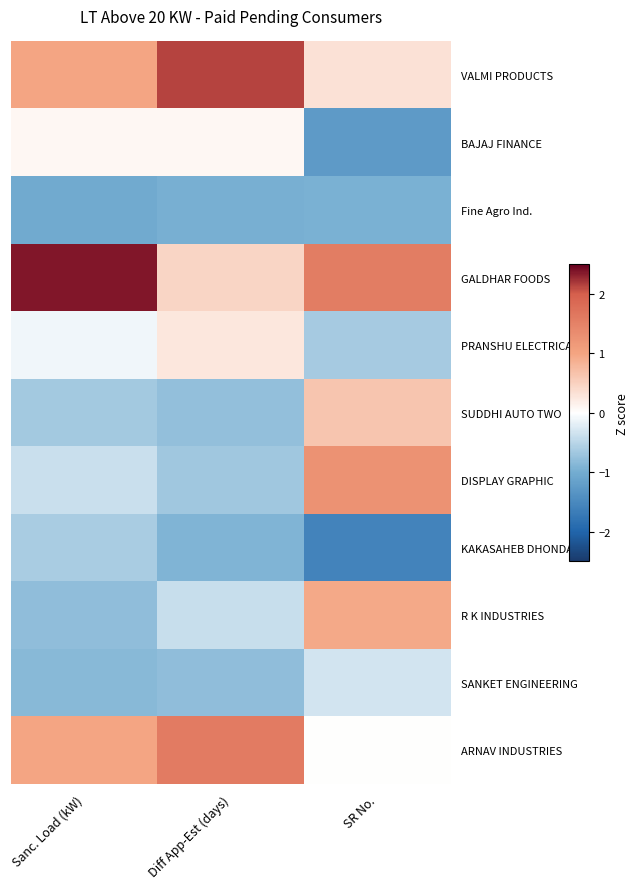

Reading right to left, extract all data points from this chart.

VALMI PRODUCTS: SR No.=0.3	Diff App-Est (days)=2.1	Sanc. Load (kW)=1.0
BAJAJ FINANCE: SR No.=-1.3	Diff App-Est (days)=0.1	Sanc. Load (kW)=0.1
Fine Agro Ind.: SR No.=-0.9	Diff App-Est (days)=-1.0	Sanc. Load (kW)=-1.0
GALDHAR FOODS: SR No.=1.6	Diff App-Est (days)=0.5	Sanc. Load (kW)=2.4
PRANSHU ELECTRICALS: SR No.=-0.6	Diff App-Est (days)=0.3	Sanc. Load (kW)=-0.1
SUDDHI AUTO TWO: SR No.=0.6	Diff App-Est (days)=-0.8	Sanc. Load (kW)=-0.7
DISPLAY GRAPHIC: SR No.=1.3	Diff App-Est (days)=-0.7	Sanc. Load (kW)=-0.4
KAKASAHEB DHONDARE: SR No.=-1.6	Diff App-Est (days)=-0.9	Sanc. Load (kW)=-0.6
R K INDUSTRIES: SR No.=0.9	Diff App-Est (days)=-0.4	Sanc. Load (kW)=-0.8
SANKET ENGINEERING: SR No.=-0.3	Diff App-Est (days)=-0.8	Sanc. Load (kW)=-0.9
ARNAV INDUSTRIES: SR No.=0.0	Diff App-Est (days)=1.6	Sanc. Load (kW)=1.0